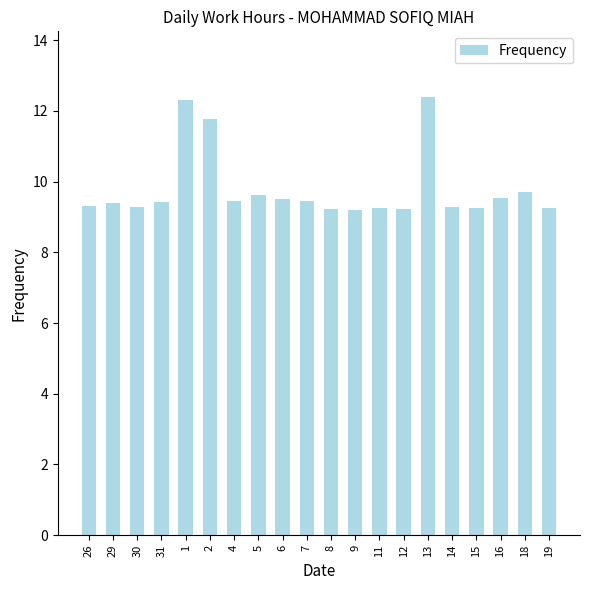

What position from the right is 15?

4